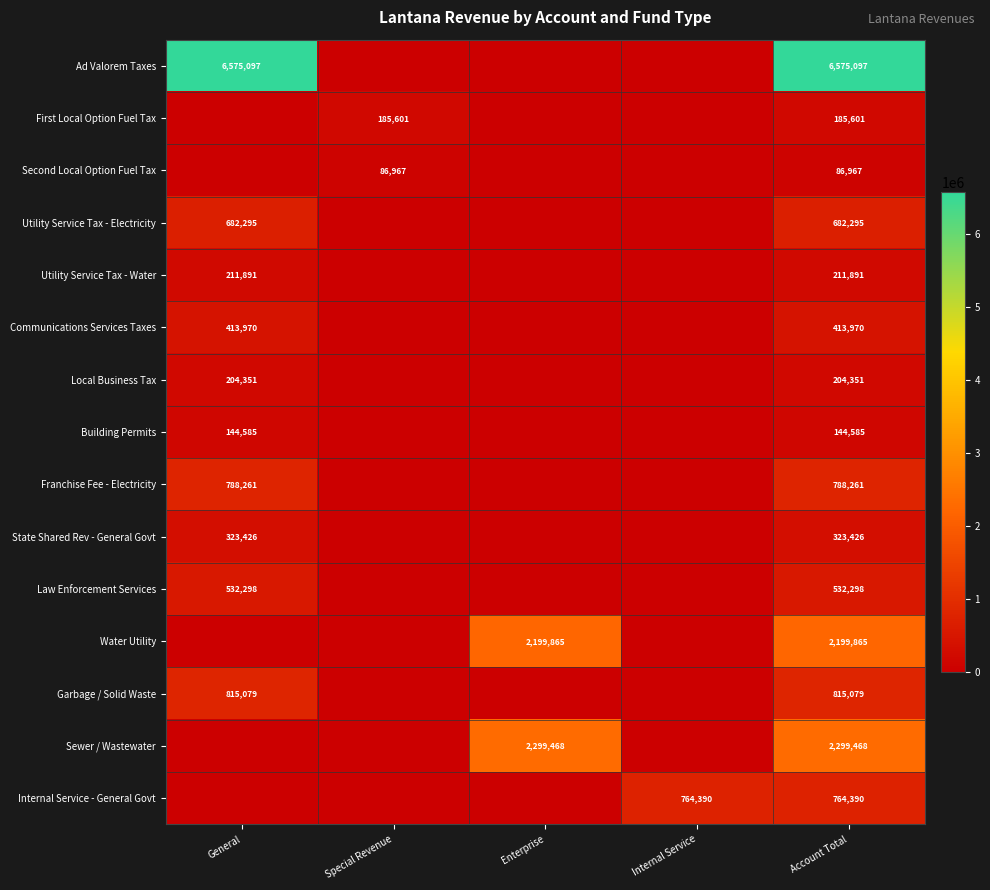

How many values in the State Shared Rev - General Govt series exceed 0?

2